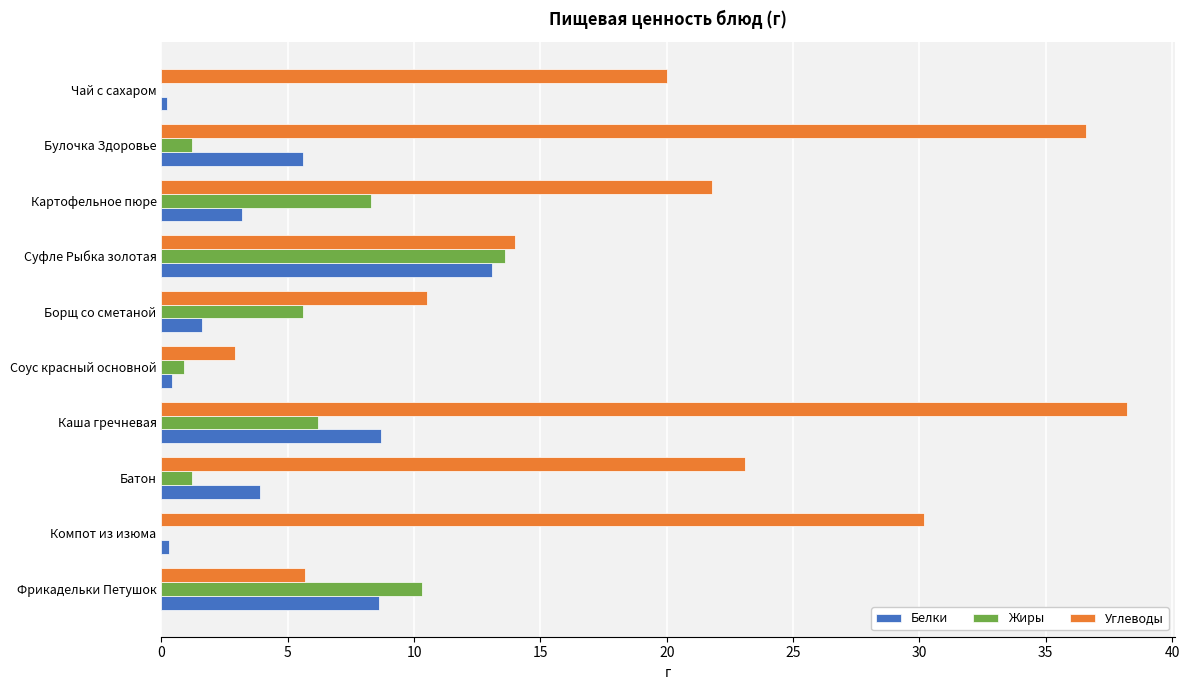

Is the value of Жиры at Борщ со сметаной greater than the value of Углеводы at Каша гречневая?

No